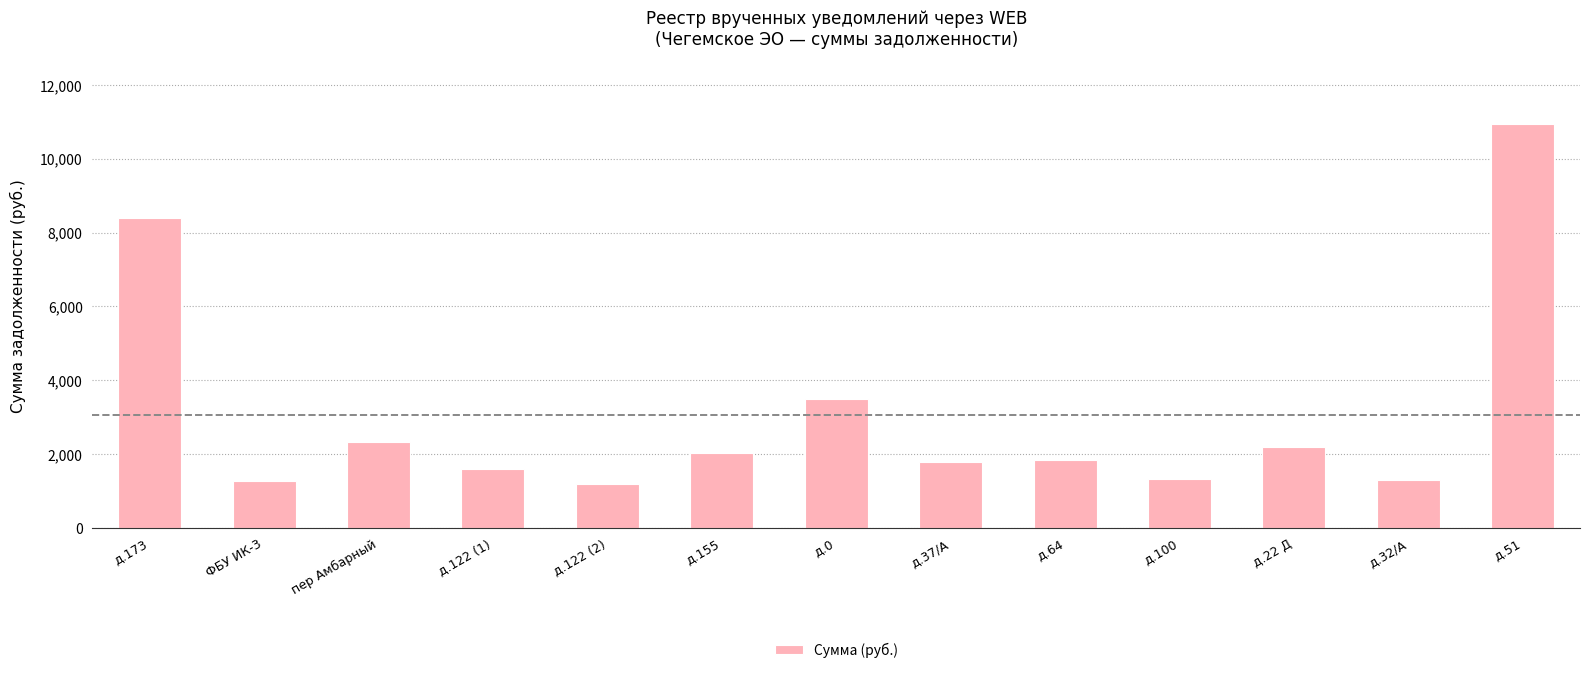

What is the ratio of the value at д.122 (2) to the value at д.64?

0.6